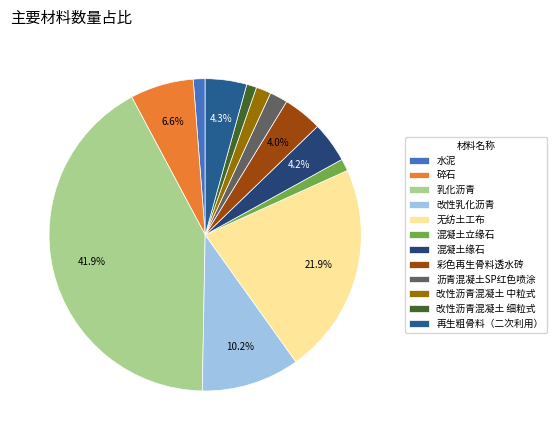

Is it true that 无纺土工布 is 22% of the pie?

True